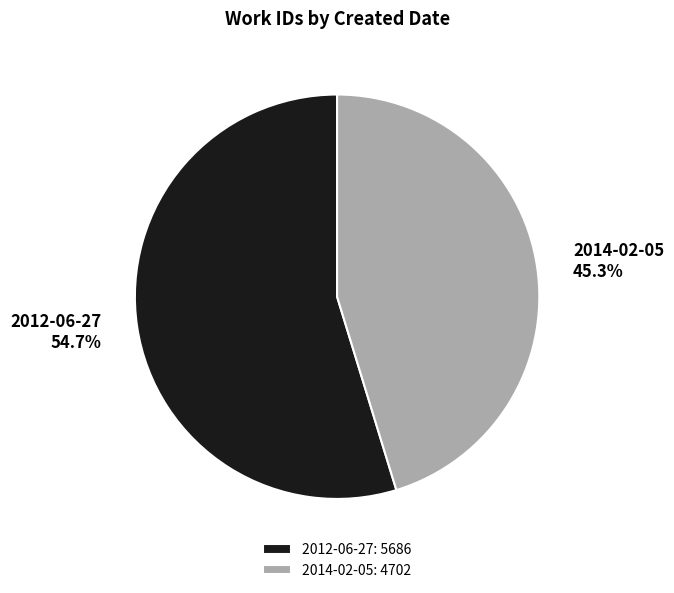

What is the ratio of the value at 2014-02-05 to the value at 2012-06-27?

0.8